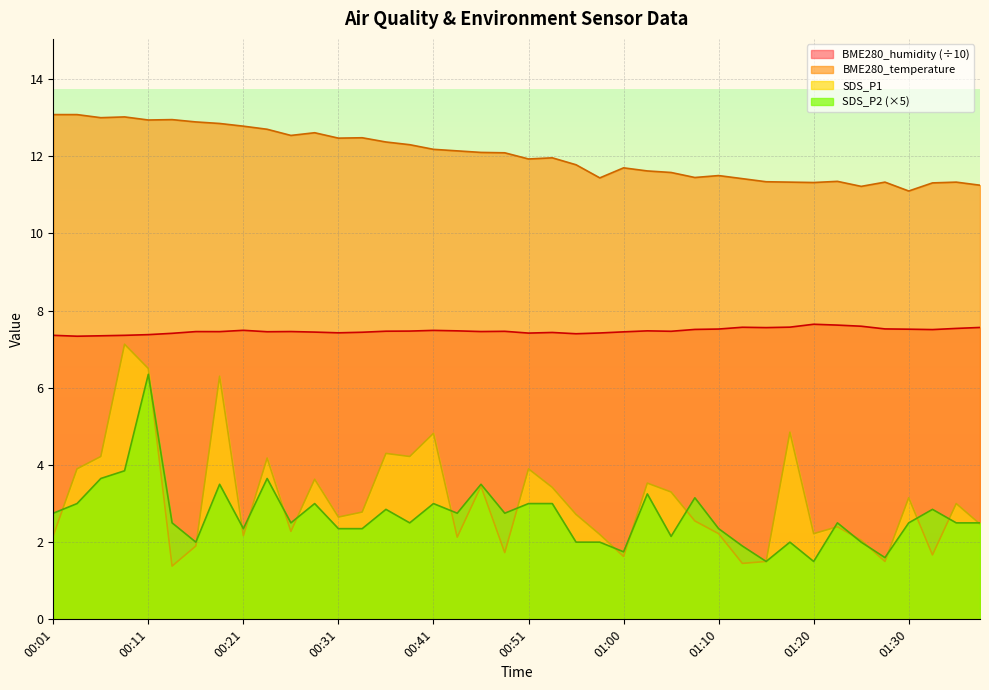

What is the difference between the BME280_temperature values at 01:08 and 01:20?

0.1